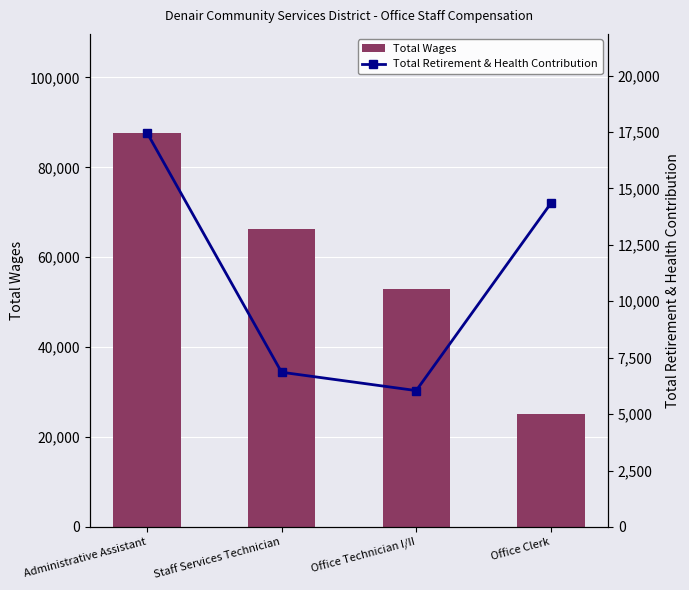

What is the sum of all Total Retirement & Health Contribution values?

44718